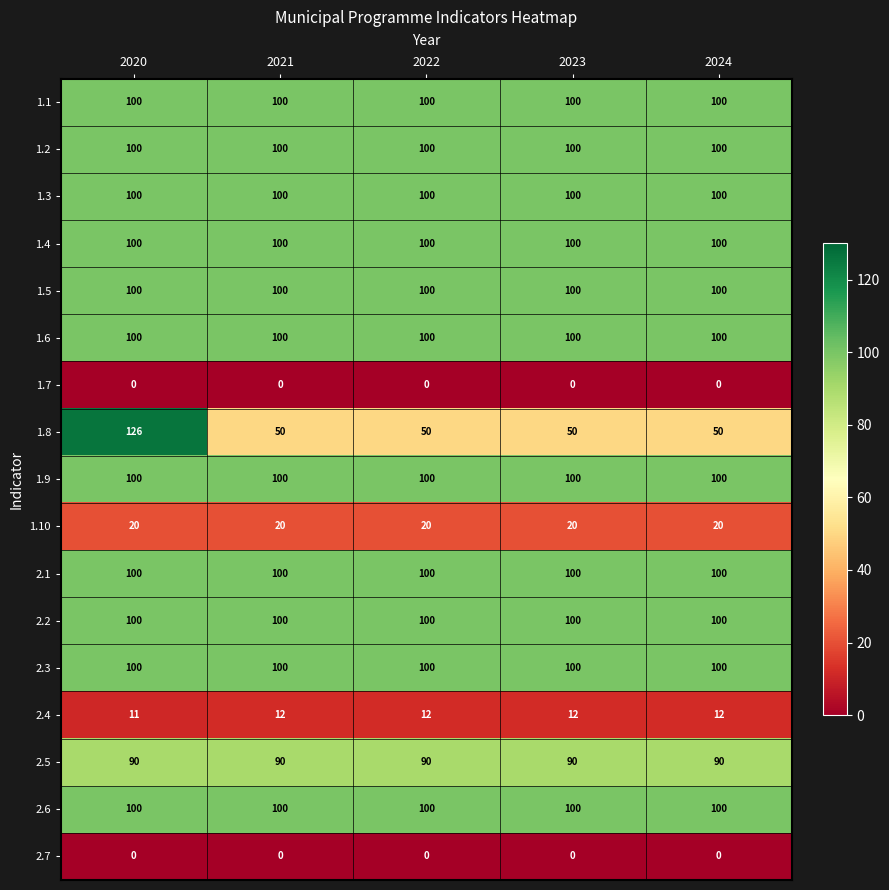

What is the maximum value shown in the chart?

126